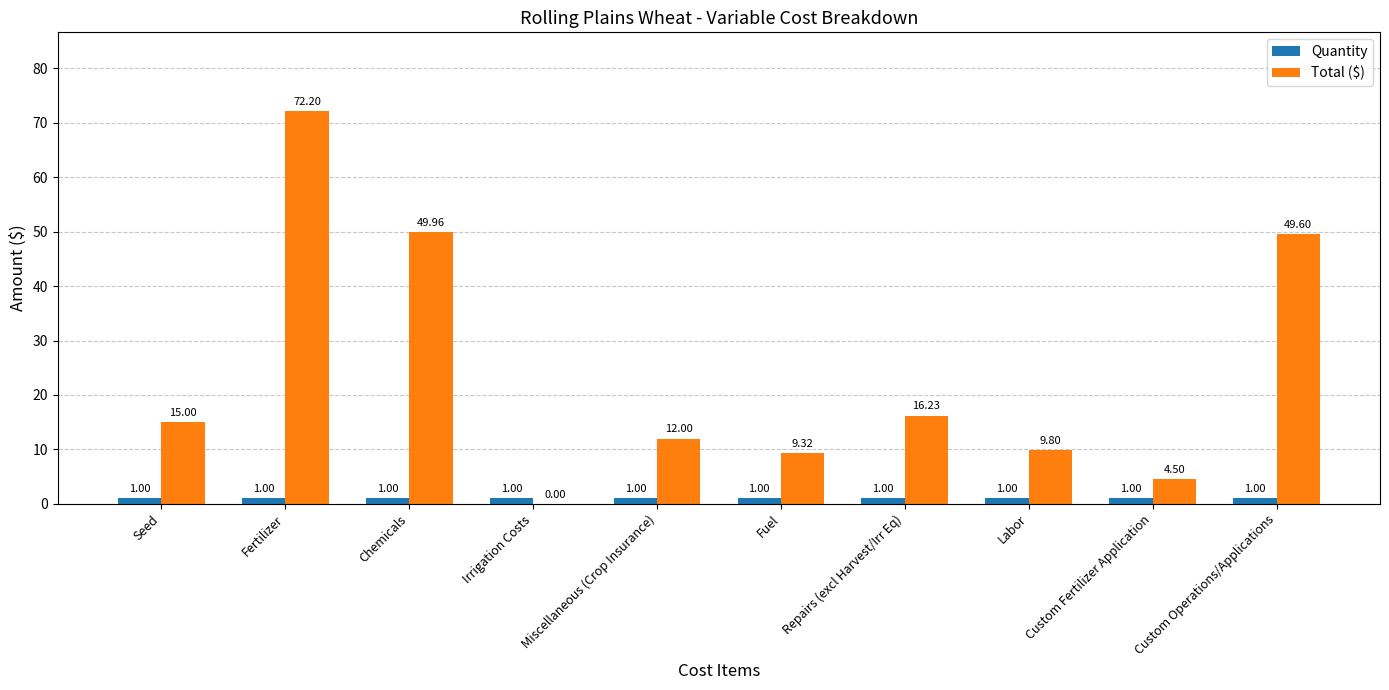

What are all the series names shown in the legend?

Quantity, Total ($)